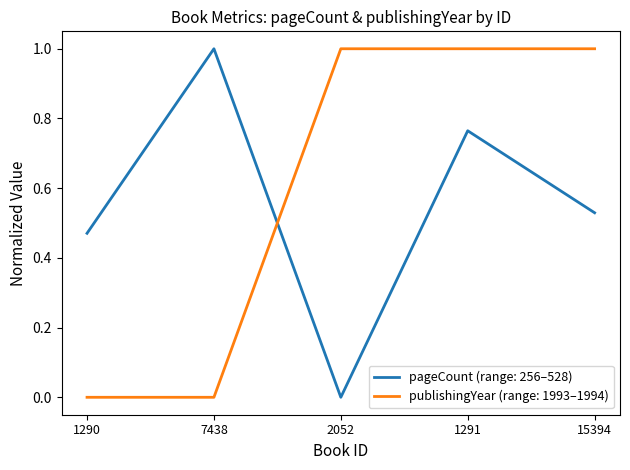

True or false: publishingYear (range: 1993–1994) and pageCount (range: 256–528) cross at least once.

True